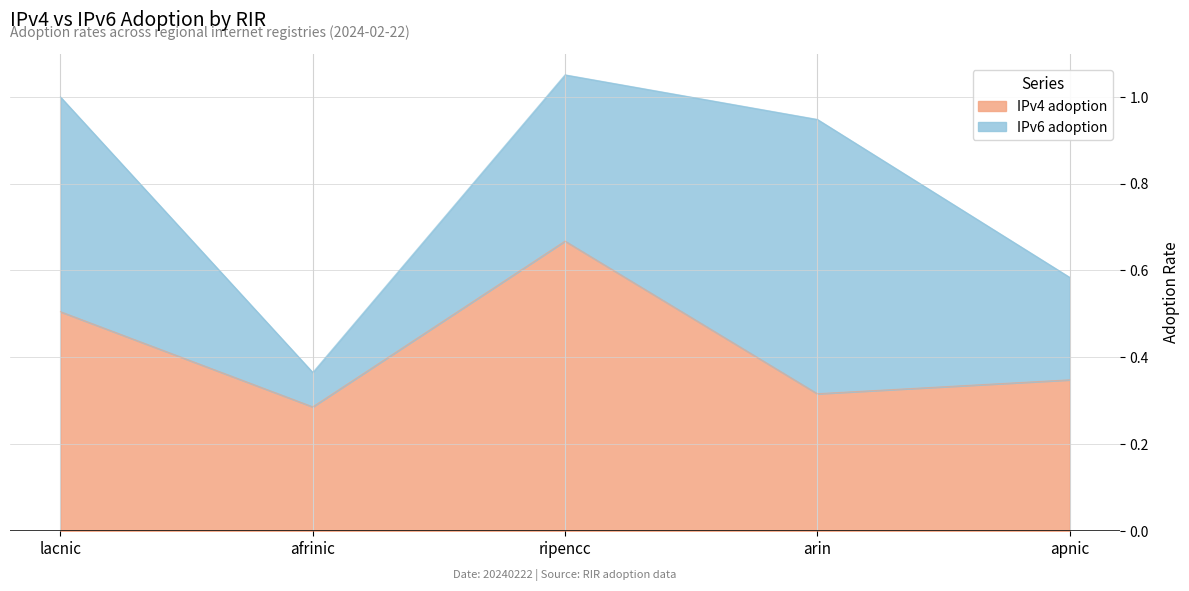

How many interior local peaks (higher than both neighbors) does the data have?

1